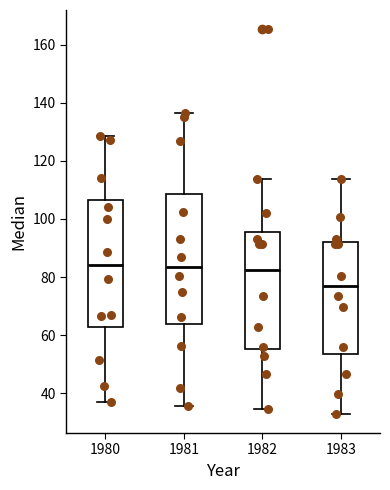

Reading left to right, read every box against the y-axis: the position of its median line, the range the box covers, and the ends of its whiskers. The values are not printed on the chart, so give them approximately, as read against the axis.

1980: median 84, box 62 to 106, whiskers 38 to 128
1981: median 84, box 64 to 108, whiskers 36 to 136
1982: median 82, box 56 to 96, whiskers 34 to 114
1983: median 78, box 54 to 92, whiskers 32 to 114